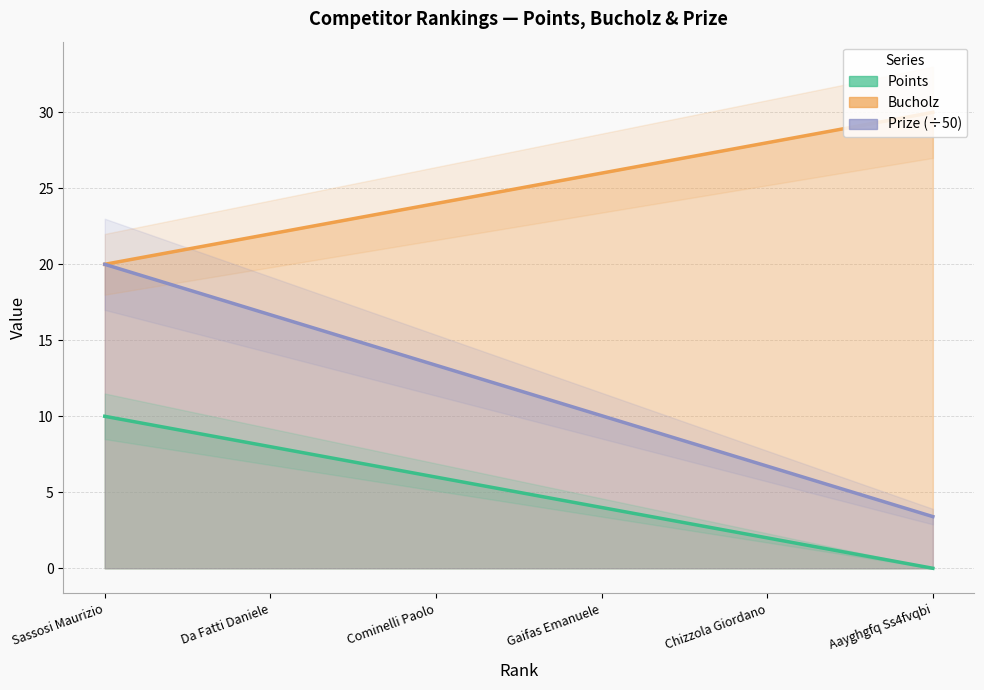

The Prize (÷50) series shows 16.7 at Da Fatti Daniele. True or false?

True